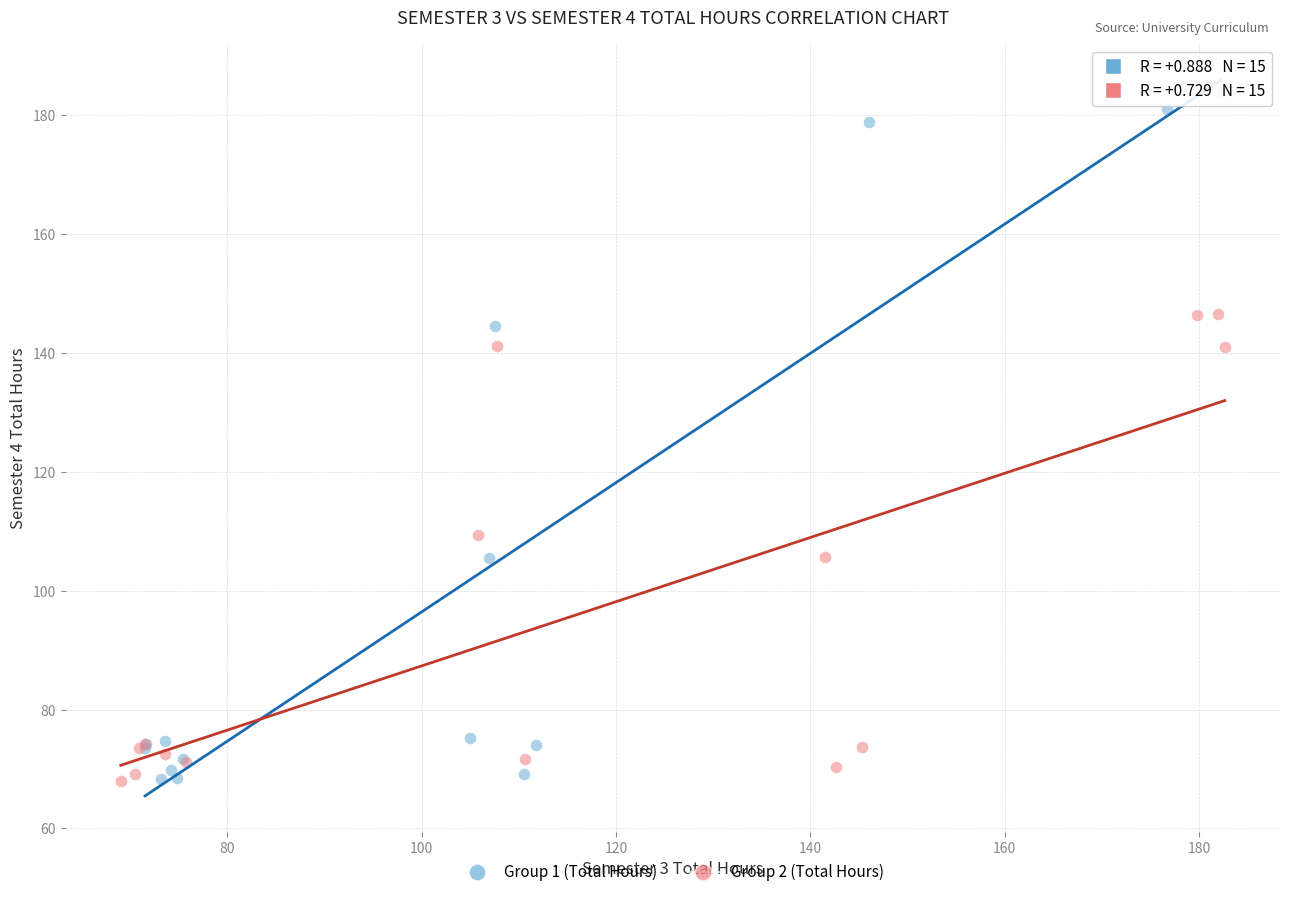

What are all the series names shown in the legend?

Group 1 (Total Hours), Group 2 (Total Hours)